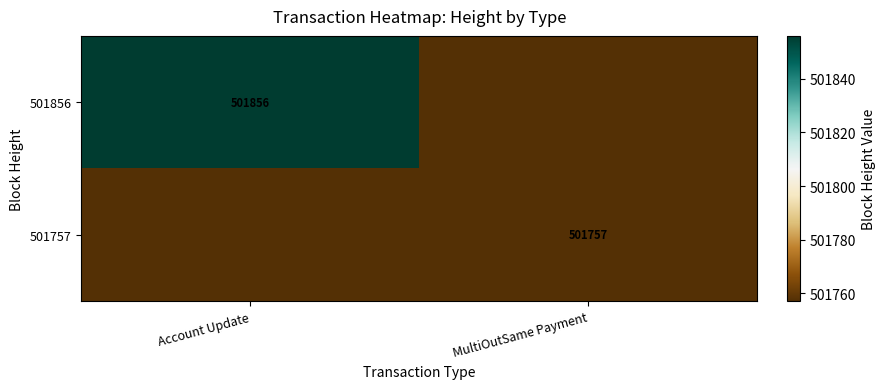

Is it true that 501856 equals 151990 at Account Update?

False